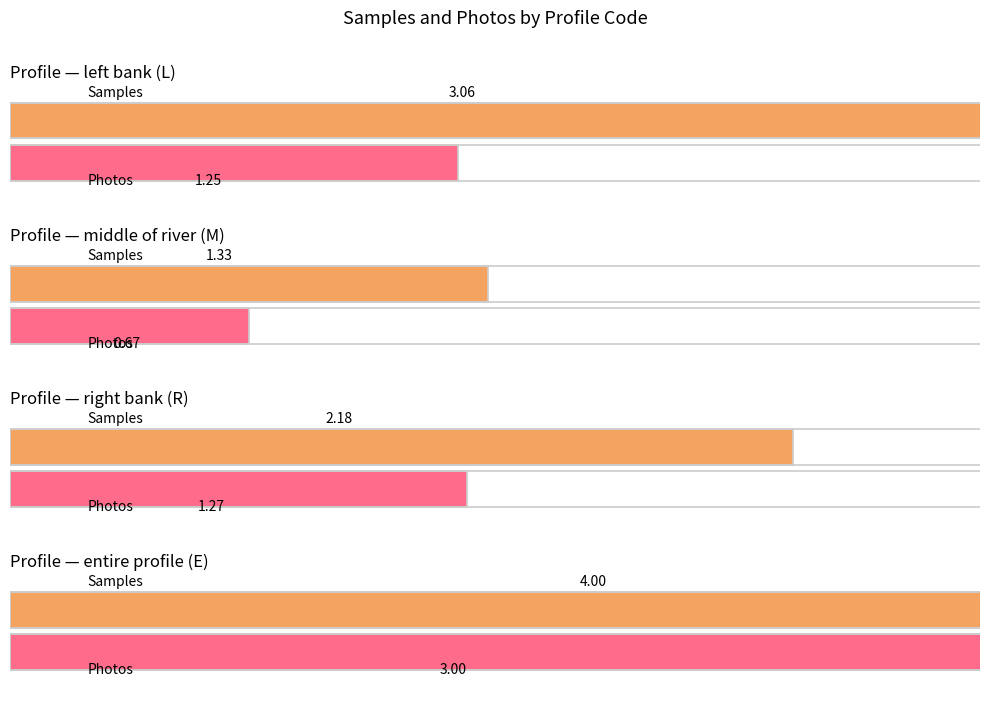

Which series changed the most between M and L?

Samples